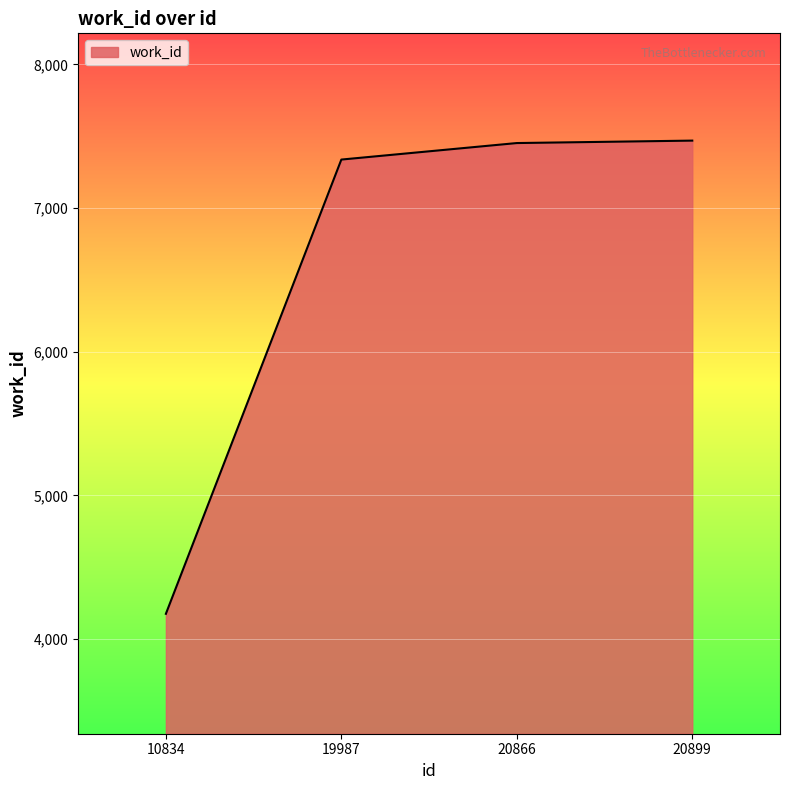

Approximately how many times larger is the value at 20866 compared to 19987?

1.0